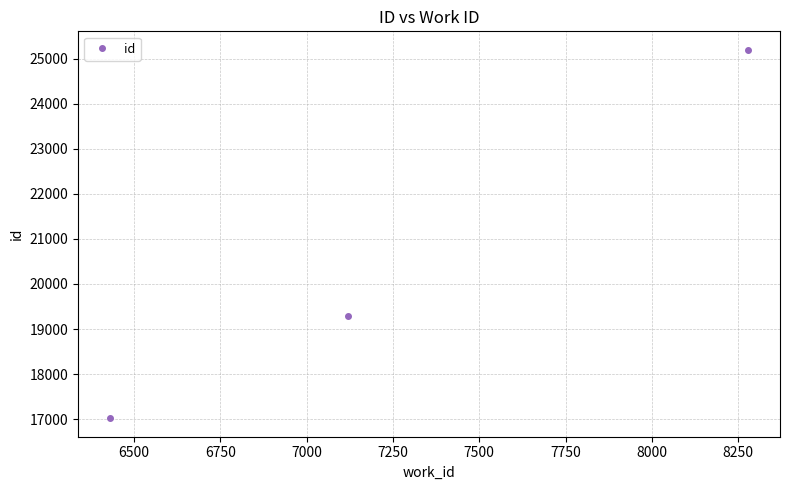

Reading right to left, extract all data points from this chart.

25194	19289	17021